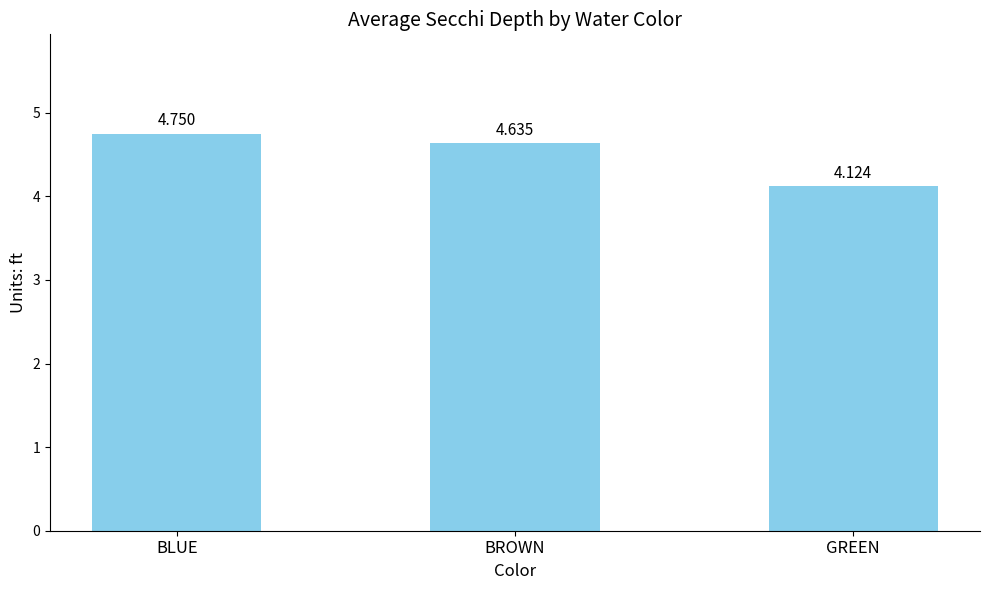

At which label is the value closest to 4?

GREEN